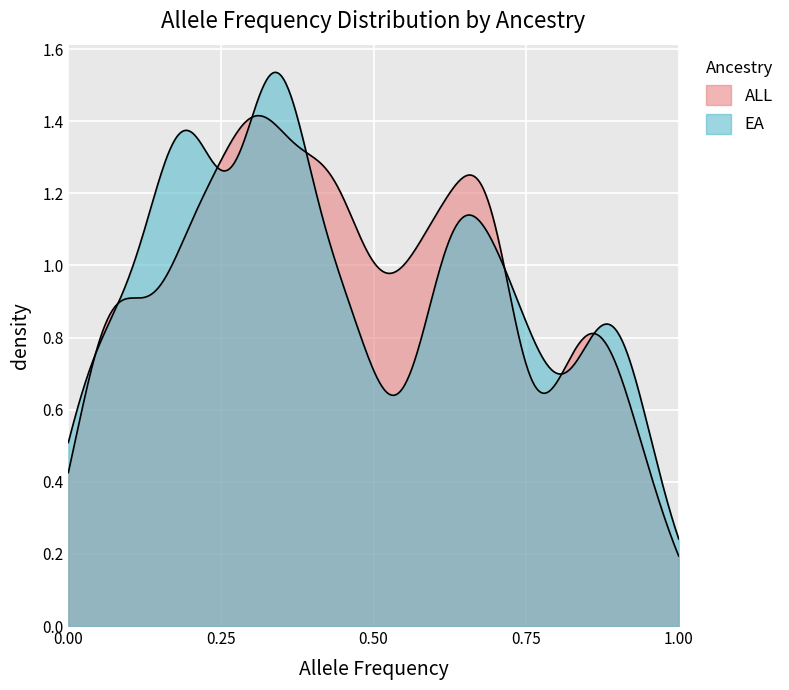

Rank the series by their average value, from lowest to highest.

EA_AF, ALL_AF